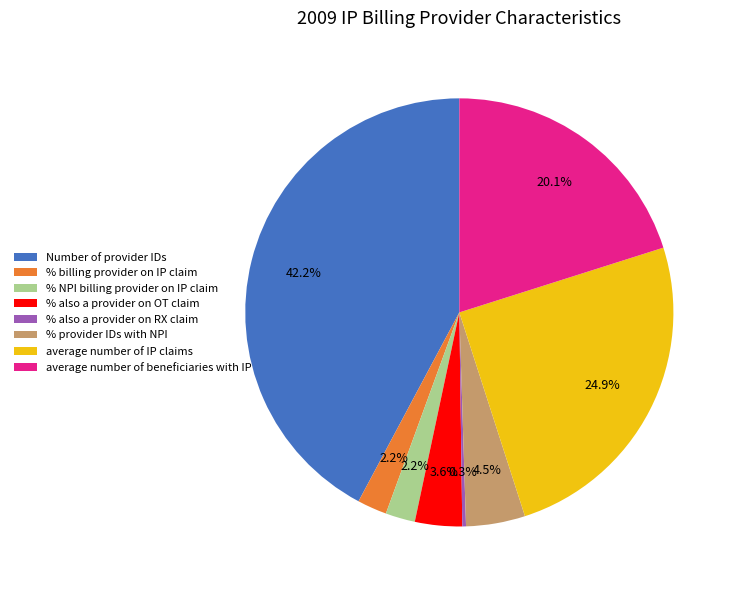

To the nearest percent, what is the average slice percentage?

12%